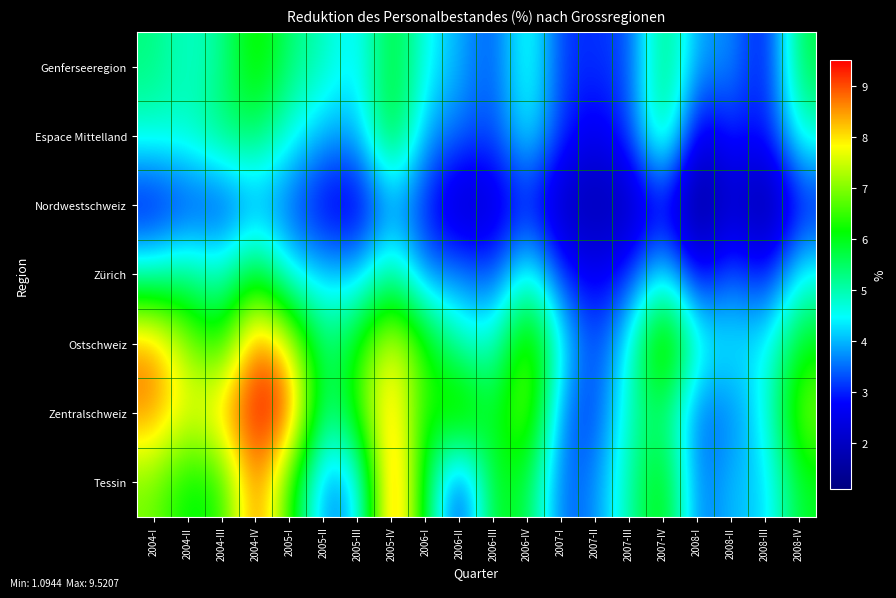

What is the spread (max minus min) of values at 2007-II?

2.0